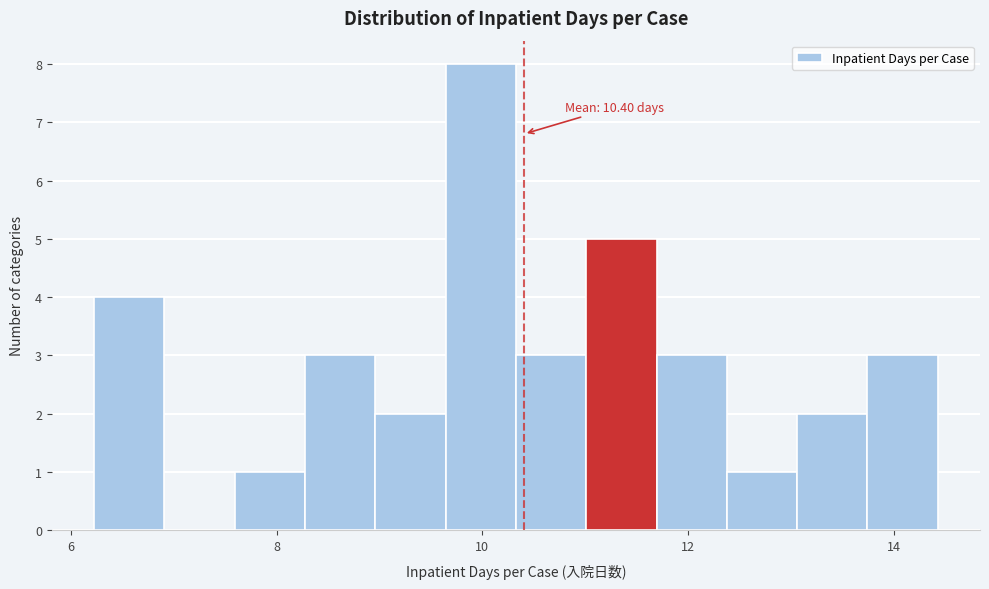

Around what value on the x-axis is the tallest bar? Give the approximate position of its centre, as read against the axis.

10.0